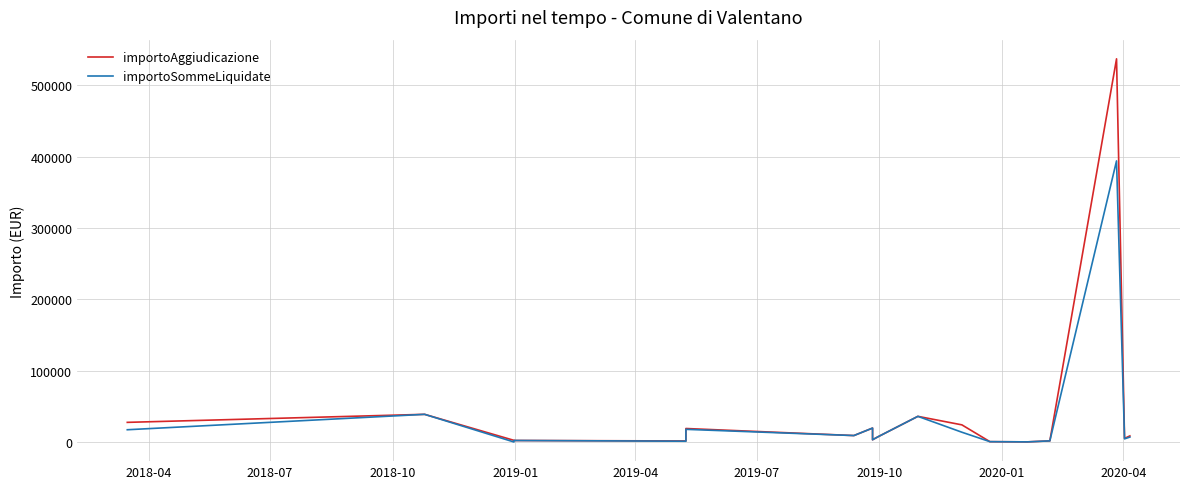

True or false: importoSommeLiquidate and importoAggiudicazione cross at least once.

False